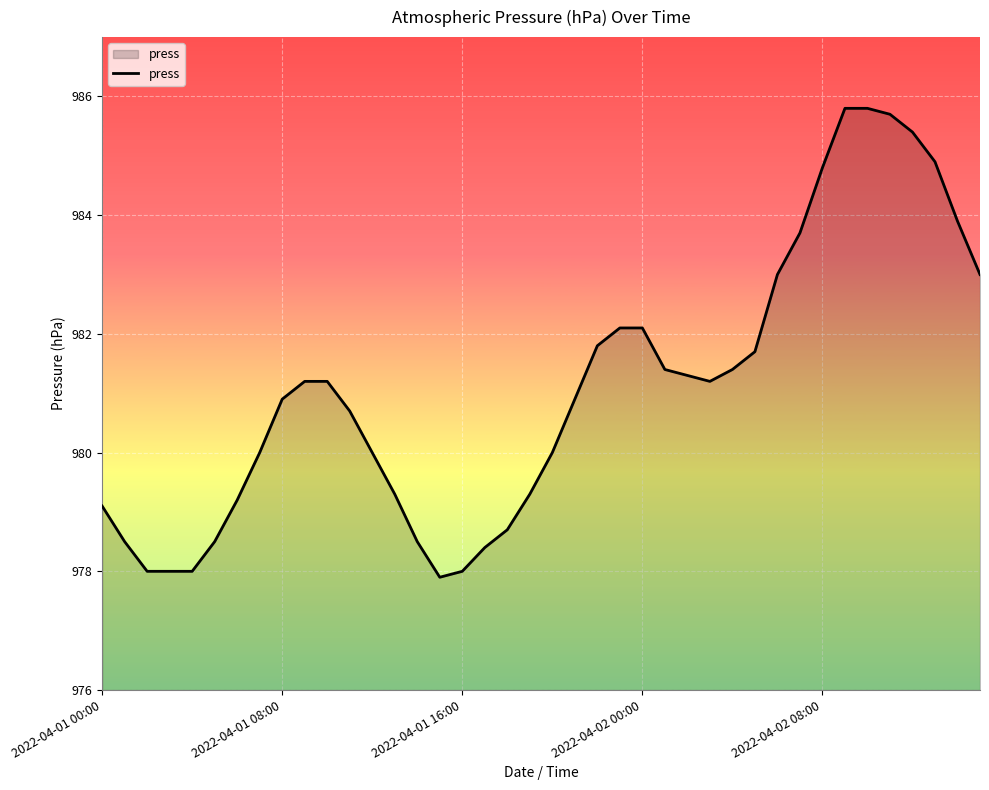

What is the difference between the maximum and minimum values?

7.9